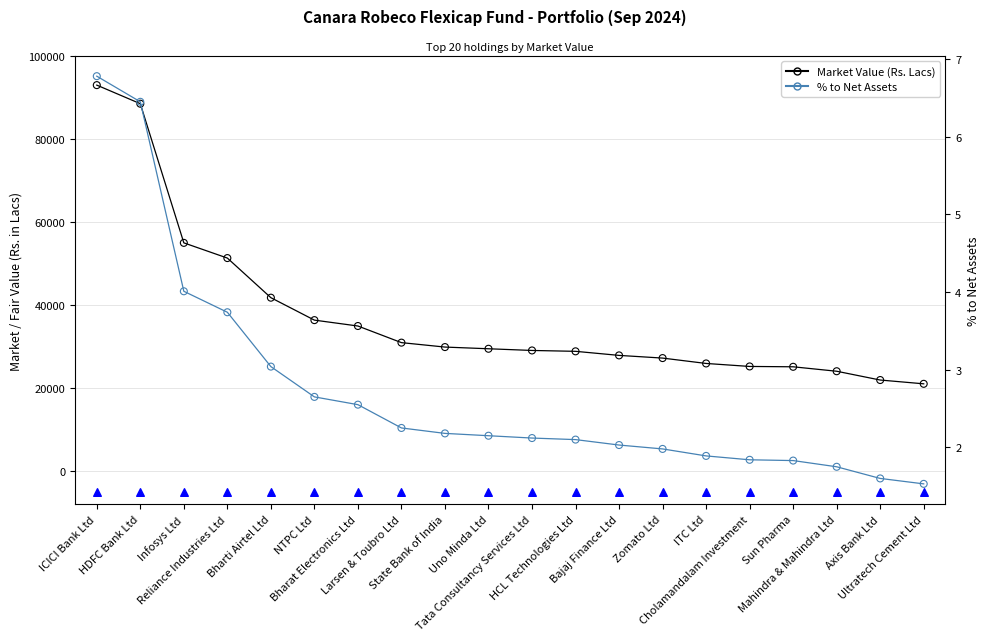

At which category is the sum across all series the highest?

ICICI Bank Ltd